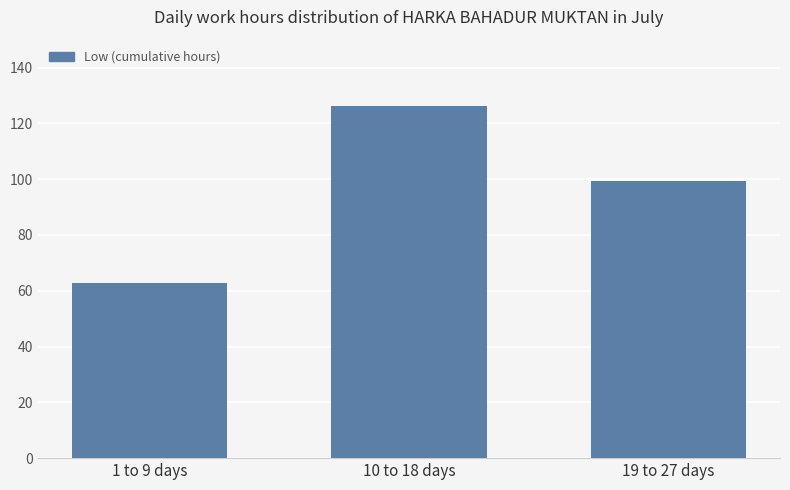

List the labels in order of value, smallest first.

1 to 9 days, 19 to 27 days, 10 to 18 days